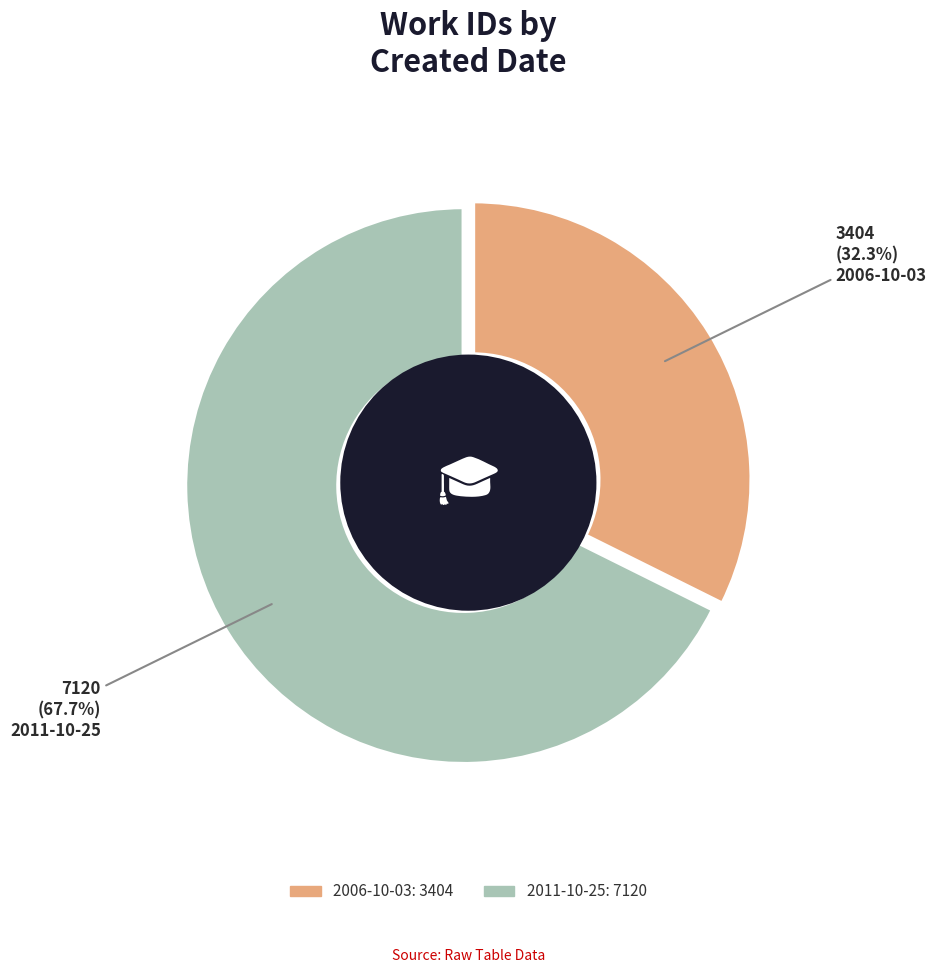

To the nearest percent, what percentage of the pie is 2011-10-25?

68%